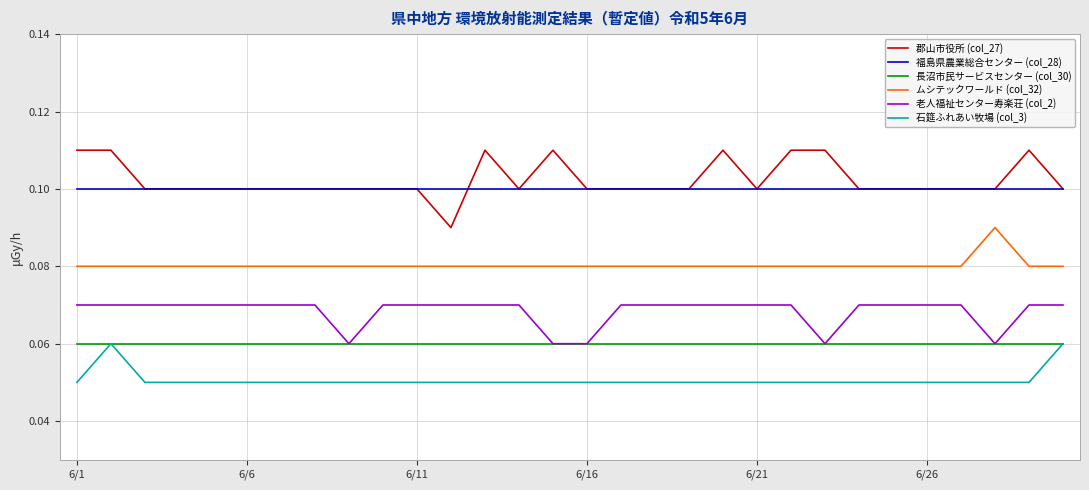

True or false: 老人福祉センター寿楽荘 (col_2) and 福島県農業総合センター (col_28) intersect in this chart.

False